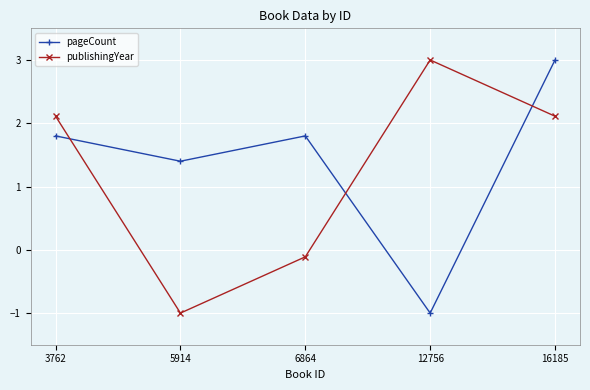

The value of publishingYear at 6864 is -0.1. True or false?

True